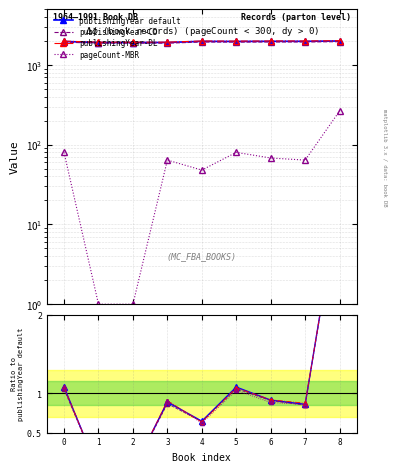

At how many categories does at least one series exceed 49?

9